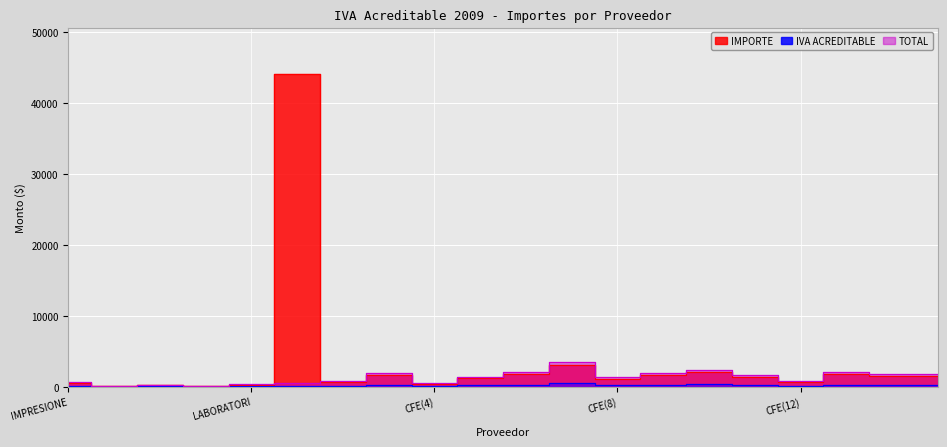

True or false: IMPORTE and IVA ACREDITABLE cross at least once.

False